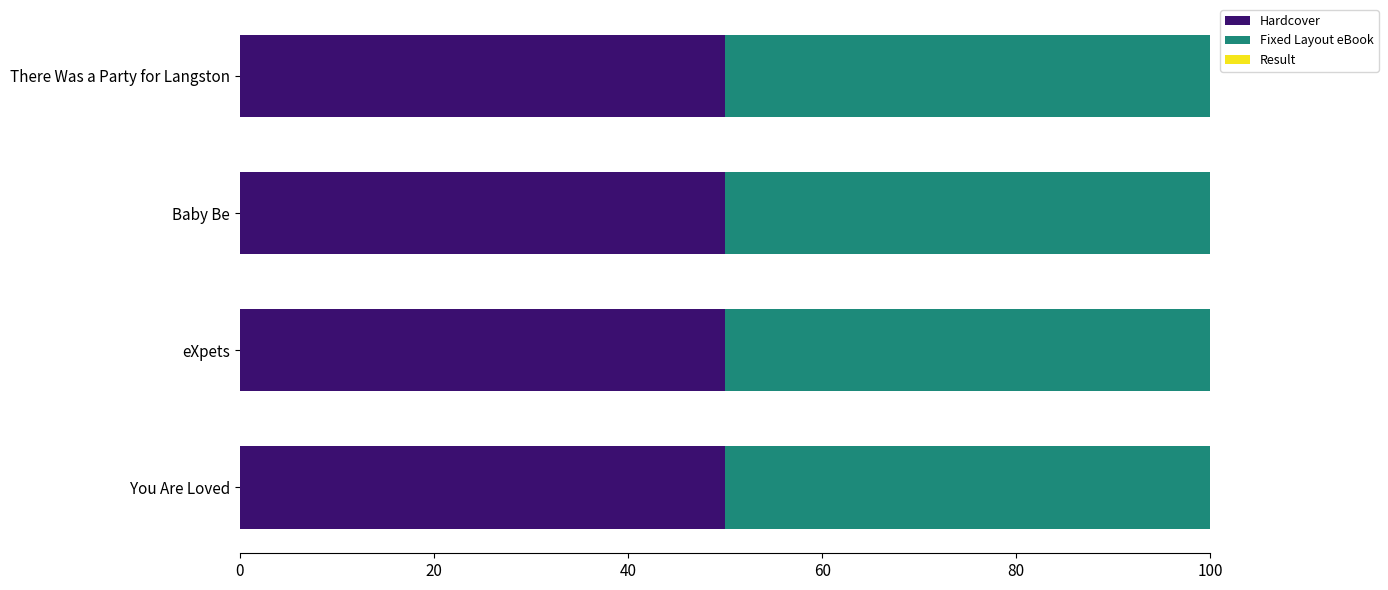

How many series are shown in this chart?

3